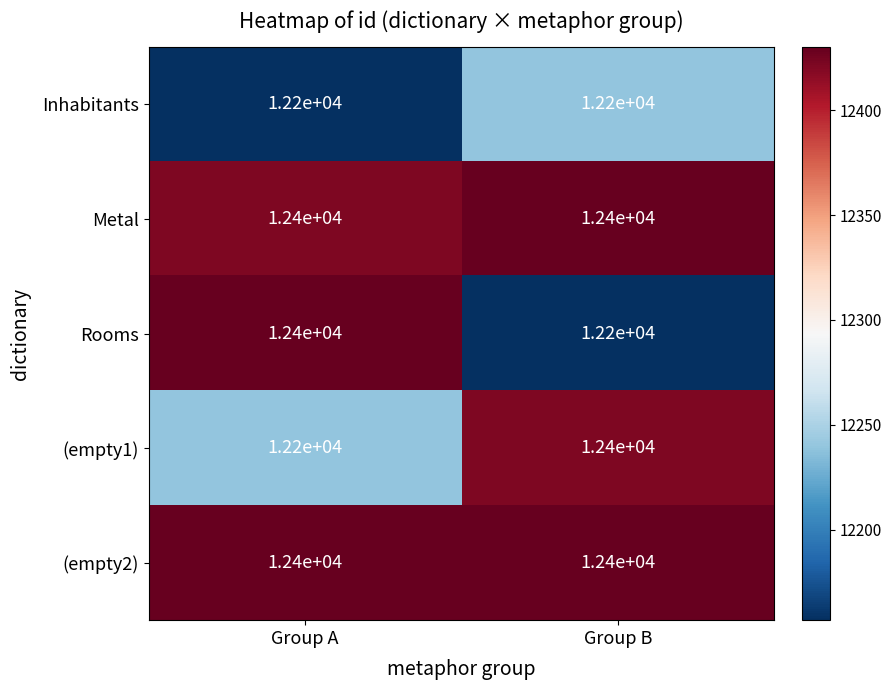

Reading left to right, list all the values displayed in this chart.

Inhabitants: 12200	12200
Metal: 12400	12400
Rooms: 12400	12200
(empty1): 12200	12400
(empty2): 12400	12400